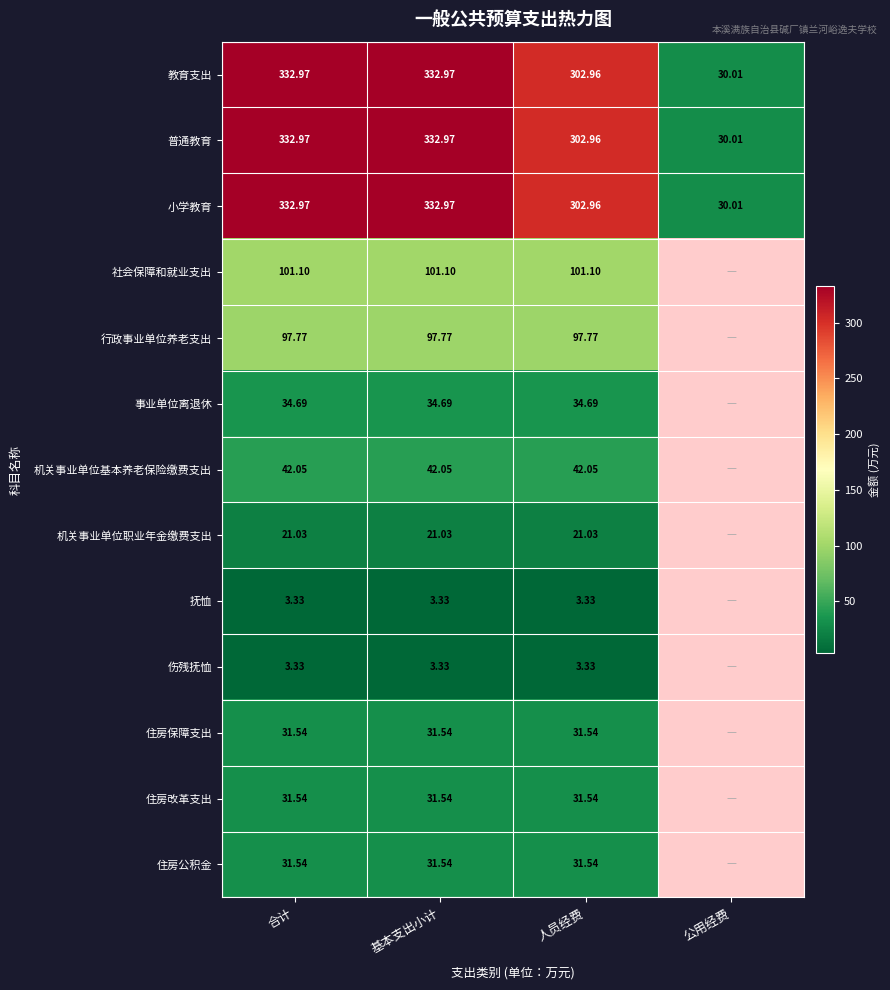

Is it true that 小学教育 equals 333.0 at 合计?

True